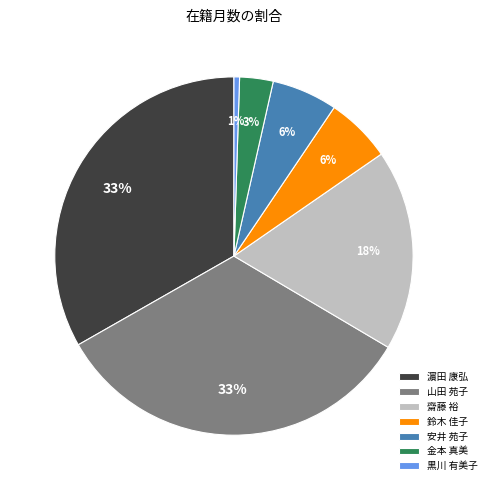

To the nearest percent, what is the difference between the 安井 苑子 and 齋藤 裕 slice percentages?

12%